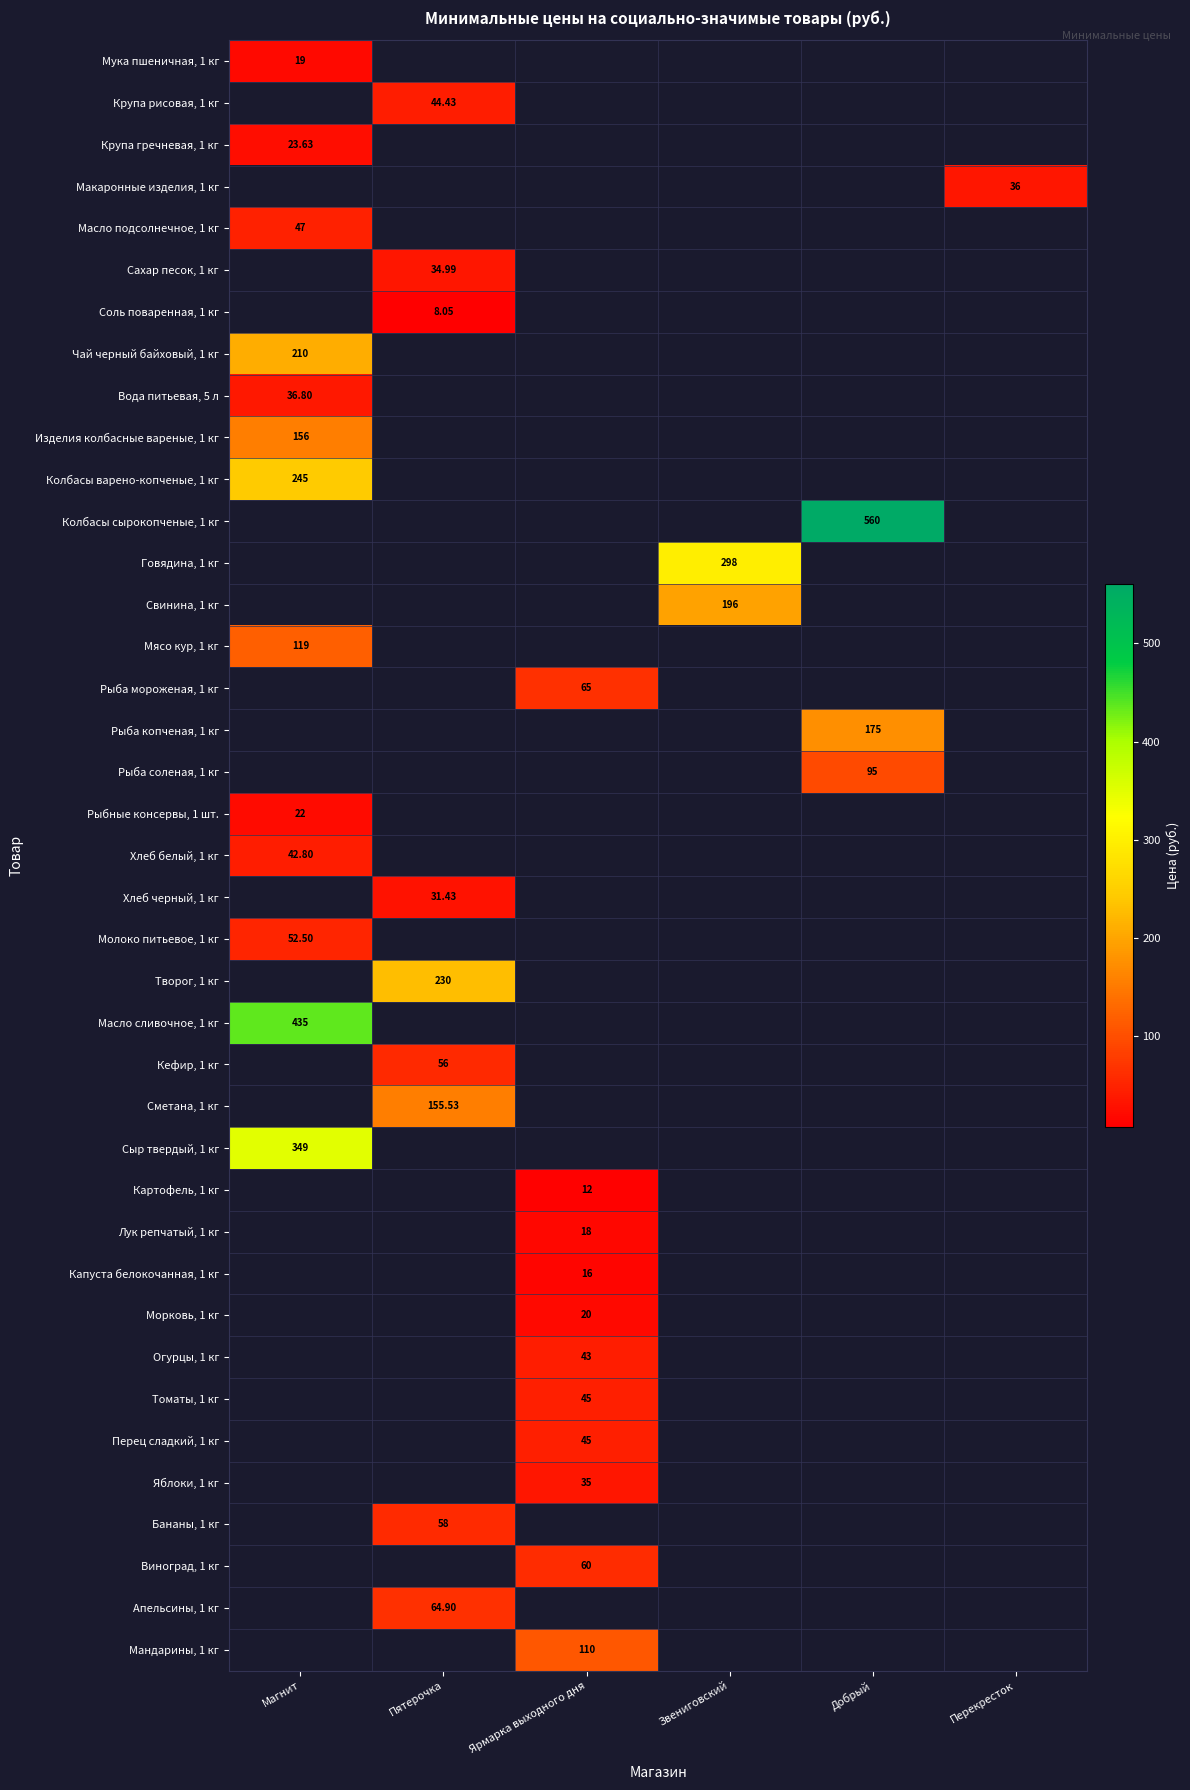

Which category has the highest value in the Рыба мороженая, 1 кг series?

Магнит